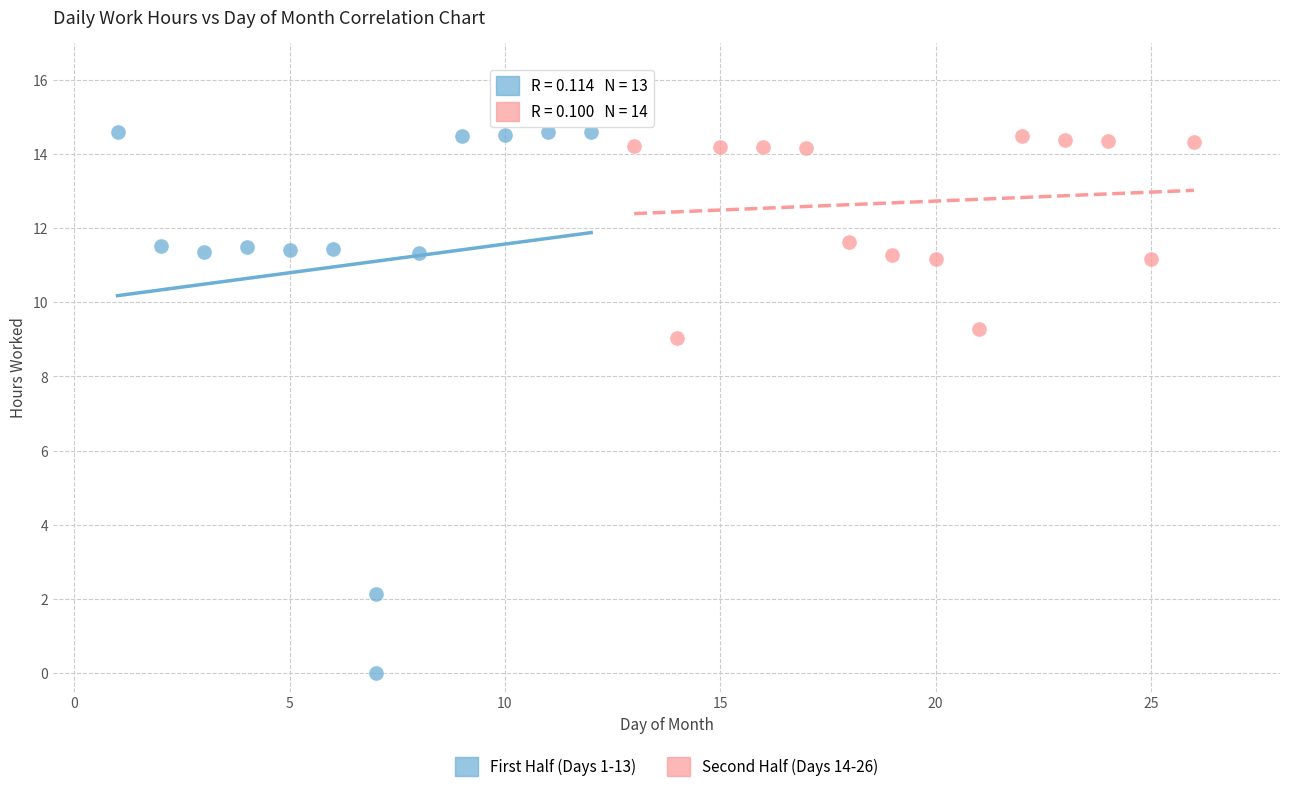

Which series contains the lowest Y value?

First Half (Days 1-13)